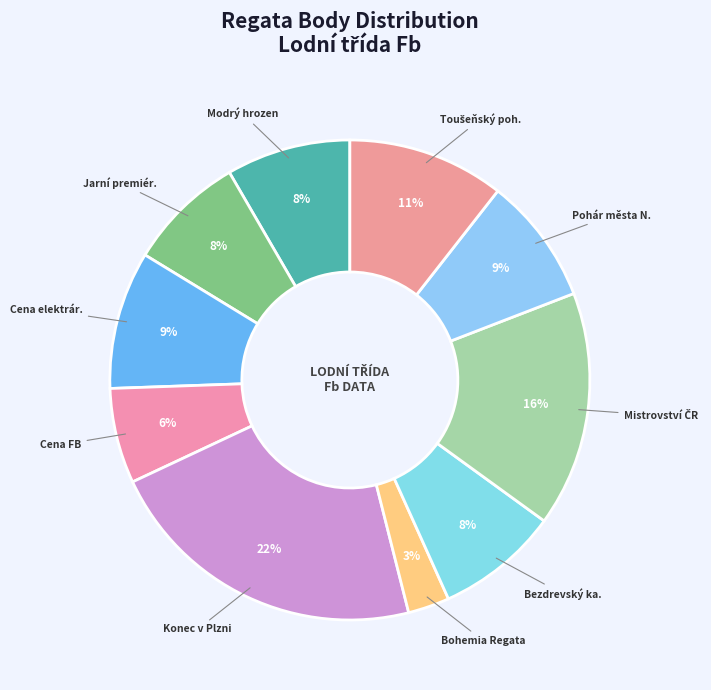

How many slices are in this pie chart?

10